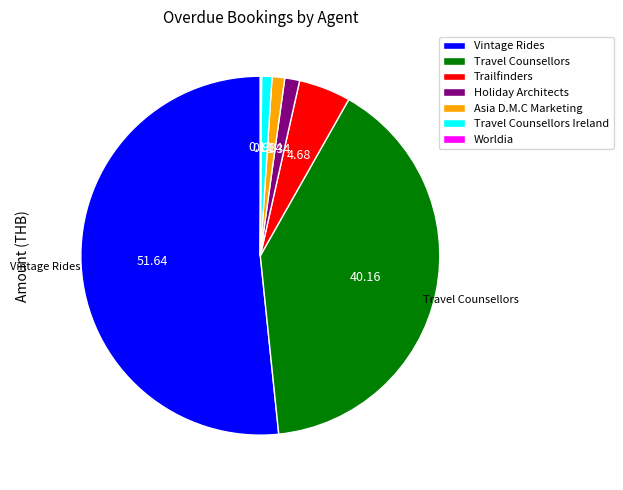

Does any single category account for the majority?

Yes